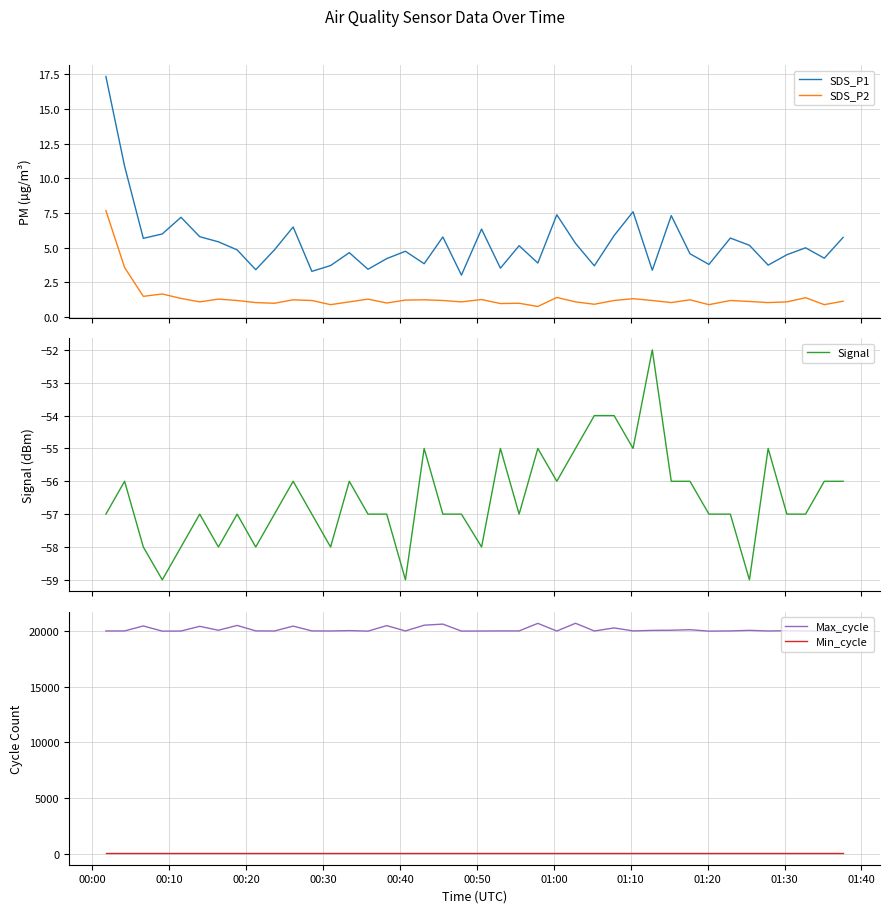

True or false: SDS_P2 and SDS_P1 cross at least once.

False